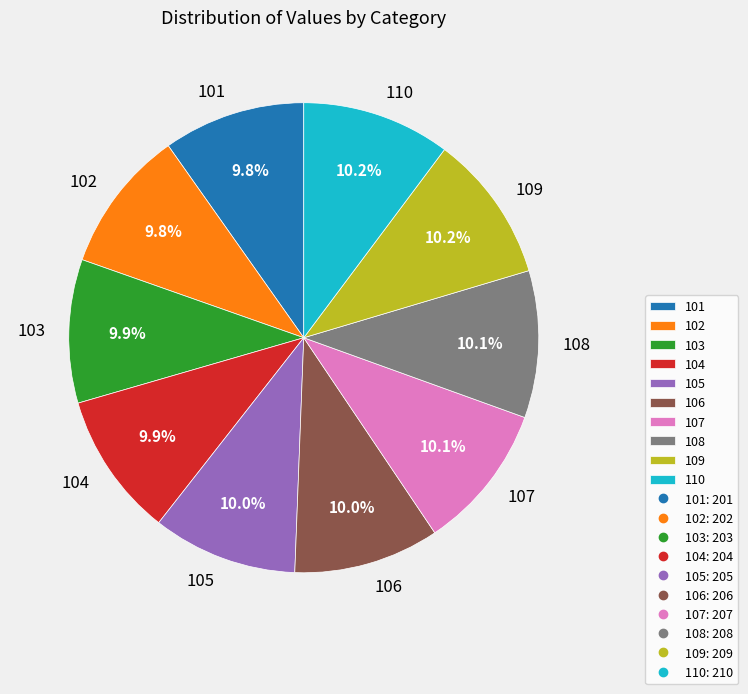

True or false: 108 accounts for 5% of the total.

False